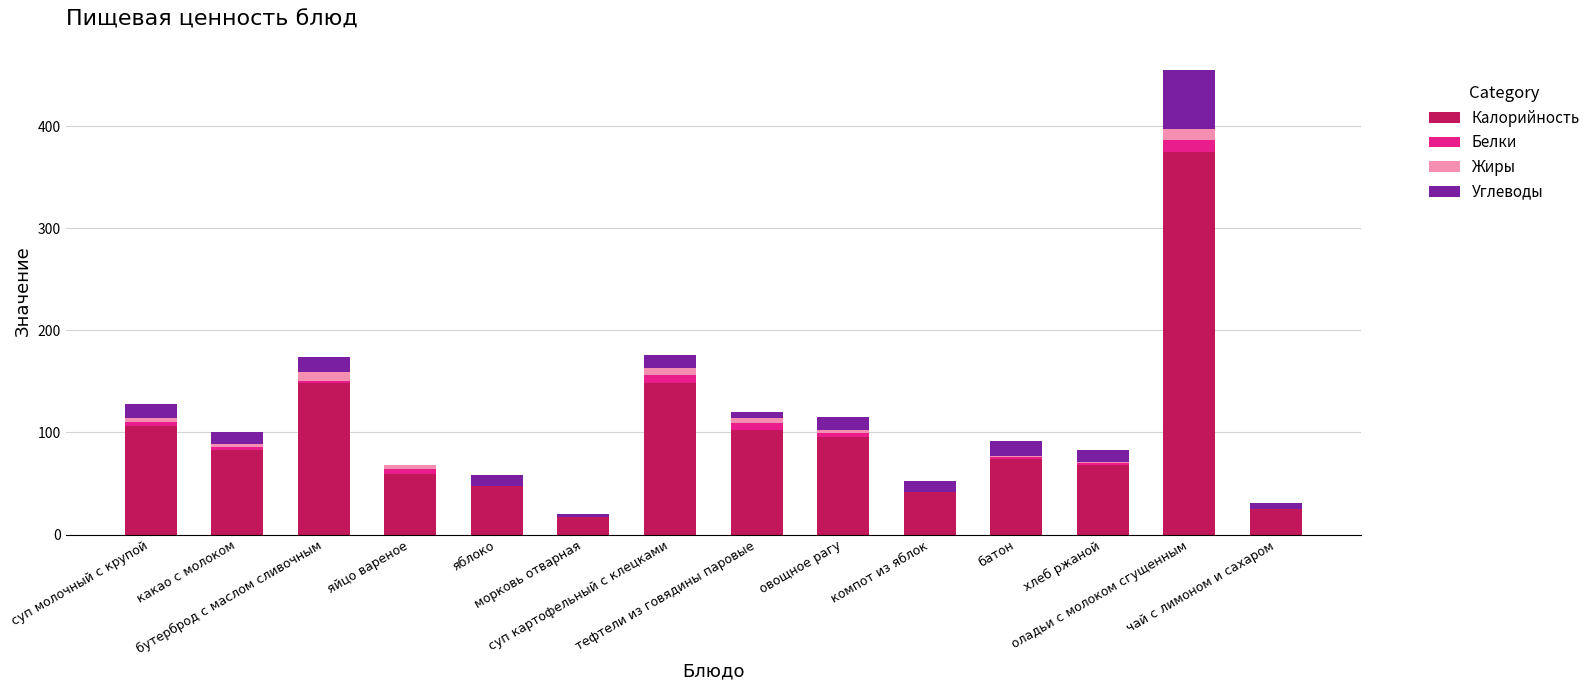

What is the maximum value for Калорийность?

375